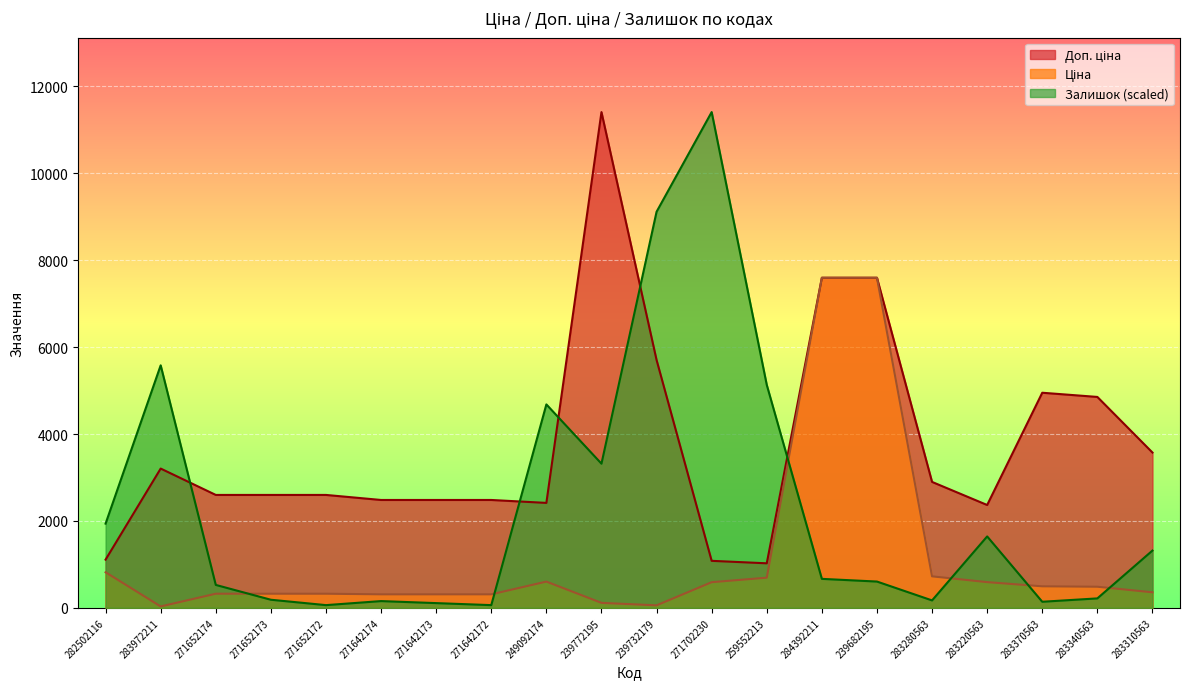

At which label is Залишок closest to 5736?

283972211